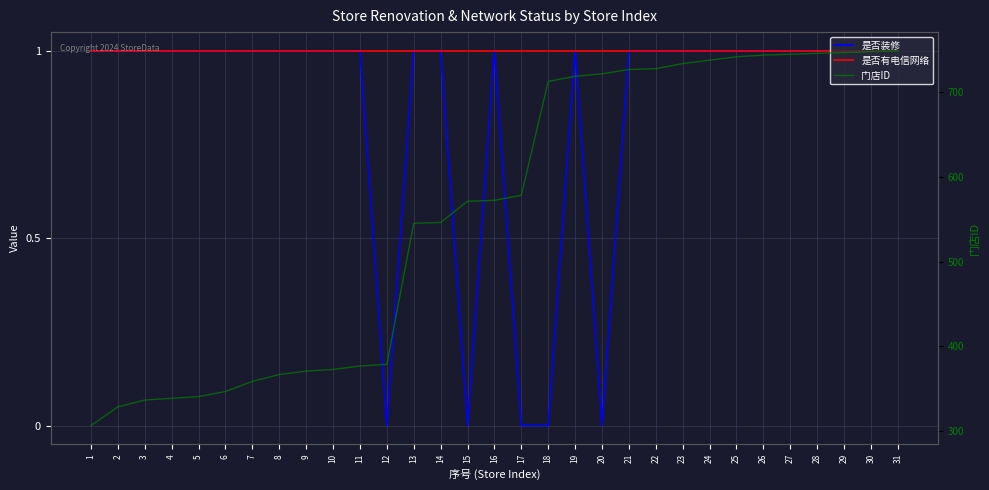

Reading left to right, transcribe all the data shown in this chart.

是否装修: 1=1	2=1	3=1	4=1	5=1	6=1	7=1	8=1	9=1	10=1	11=1	12=0	13=1	14=1	15=0	16=1	17=0	18=0	19=1	20=0	21=1	22=1	23=1	24=1	25=1	26=1	27=1	28=1	29=1	30=1	31=1
是否有电信网络: 1=1	2=1	3=1	4=1	5=1	6=1	7=1	8=1	9=1	10=1	11=1	12=1	13=1	14=1	15=1	16=1	17=1	18=1	19=1	20=1	21=1	22=1	23=1	24=1	25=1	26=1	27=1	28=1	29=1	30=1	31=1
门店ID: 1=307	2=329	3=337	4=339	5=341	6=347	7=359	8=367	9=371	10=373	11=377	12=379	13=545	14=546	15=571	16=572	17=578	18=712	19=718	20=721	21=726	22=727	23=733	24=737	25=741	26=743	27=744	28=745	29=746	30=747	31=748